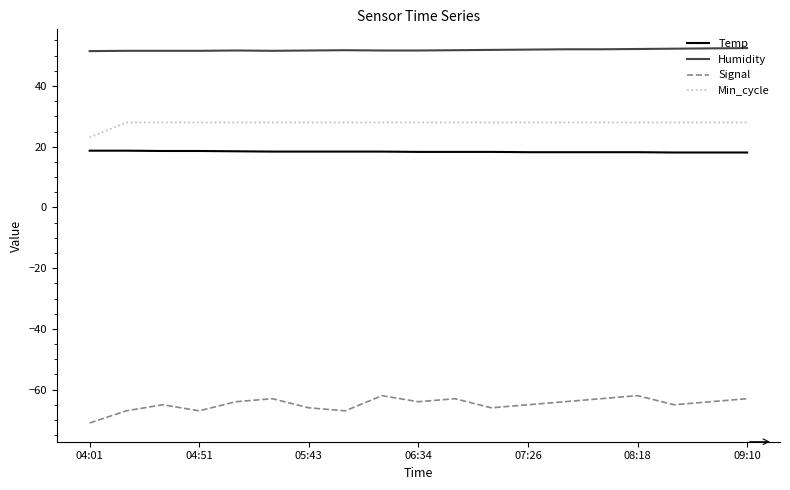

What is the difference between the maximum and minimum values in the Signal series?

9.0